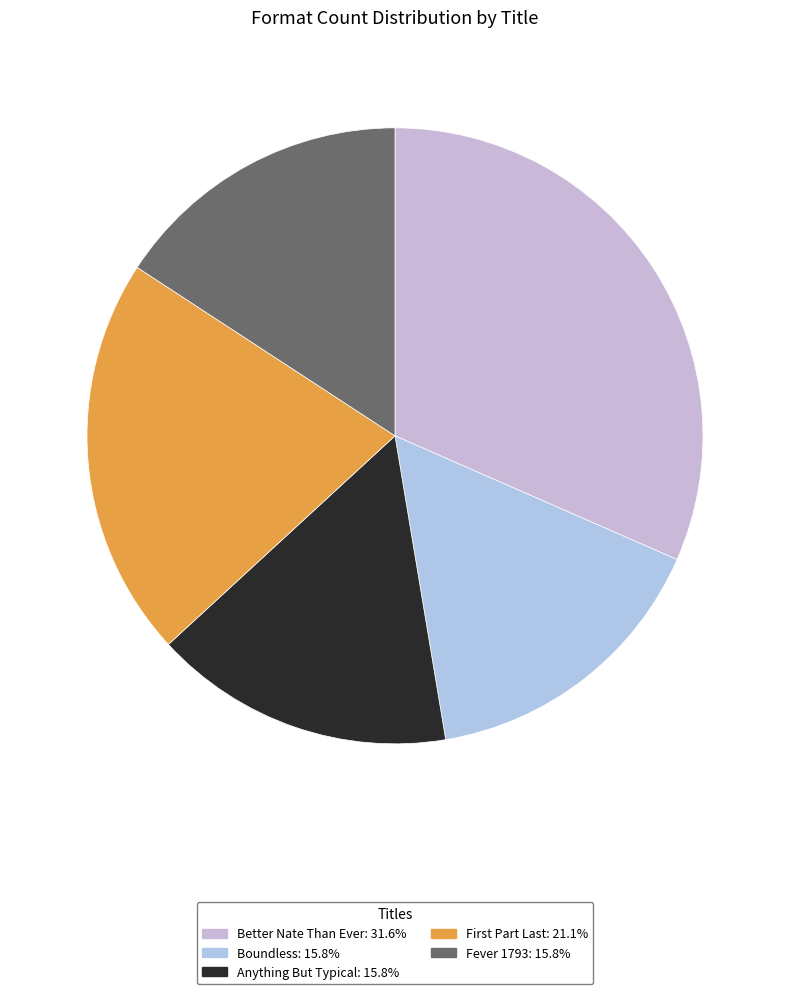

What percentage is NOT represented by Fever 1793?

84.2%